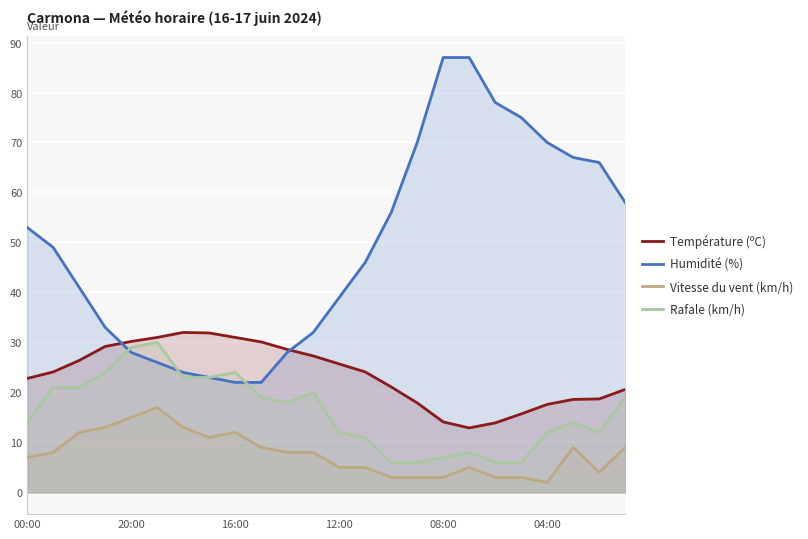

Which series has the widest spread of values?

Humidité (%)